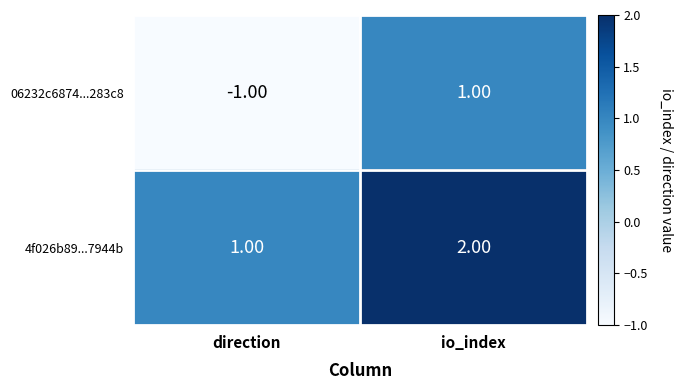

What is the sum of all 4f026b89...7944b values?

3